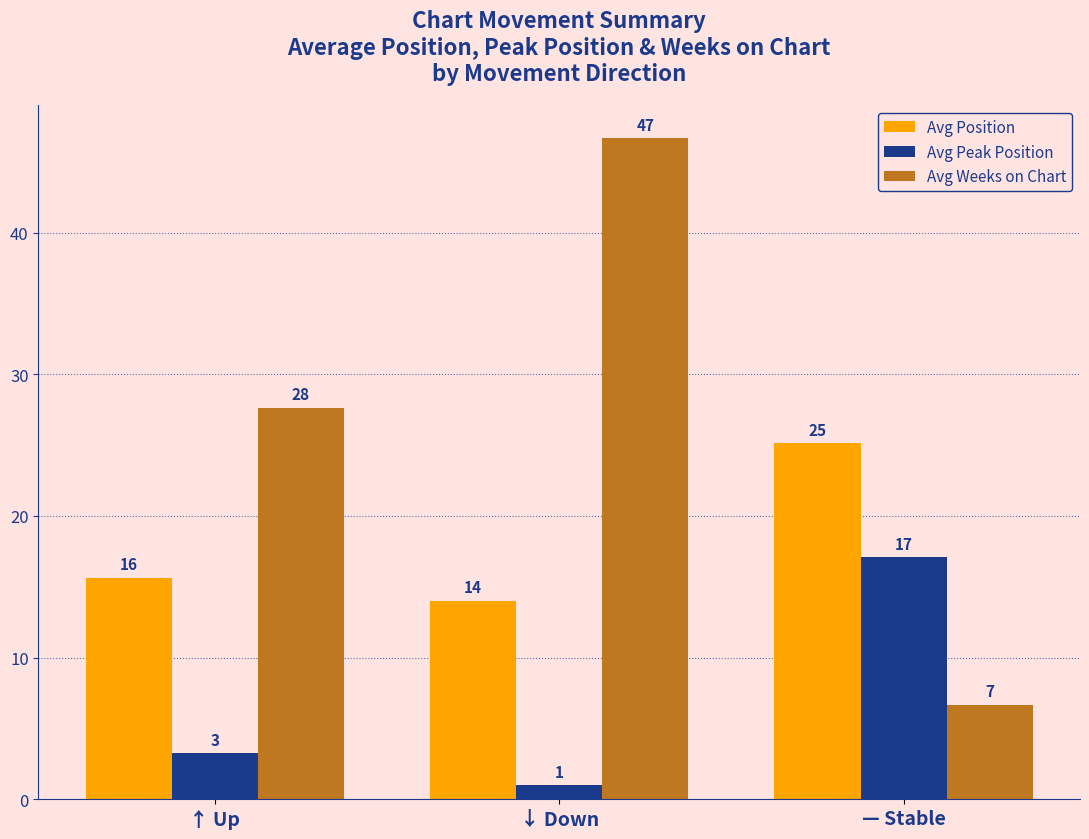

Rank the categories by Avg Position value from lowest to highest.

↓ Down, ↑ Up, — Stable